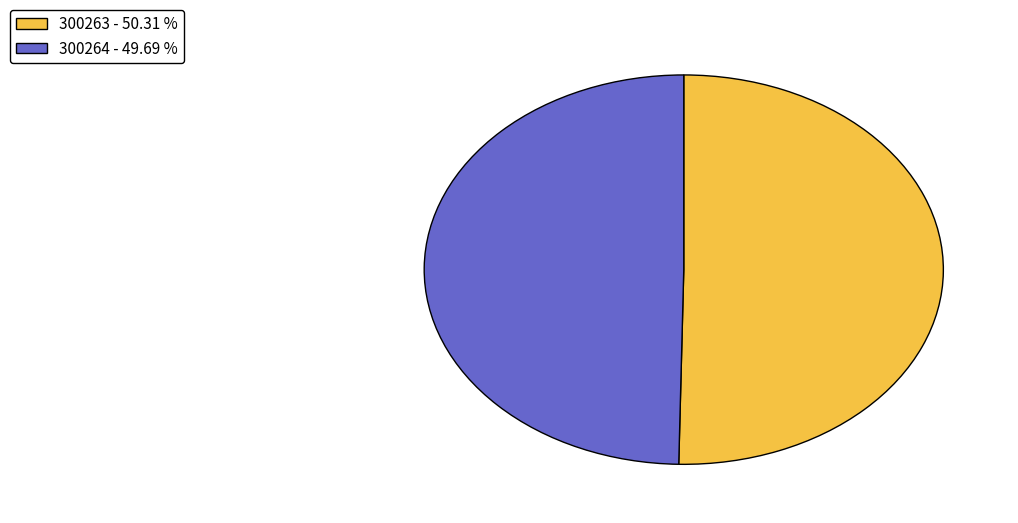

Is the sum of 300263 - 50.31 % and 300264 - 49.69 % greater than half?

Yes